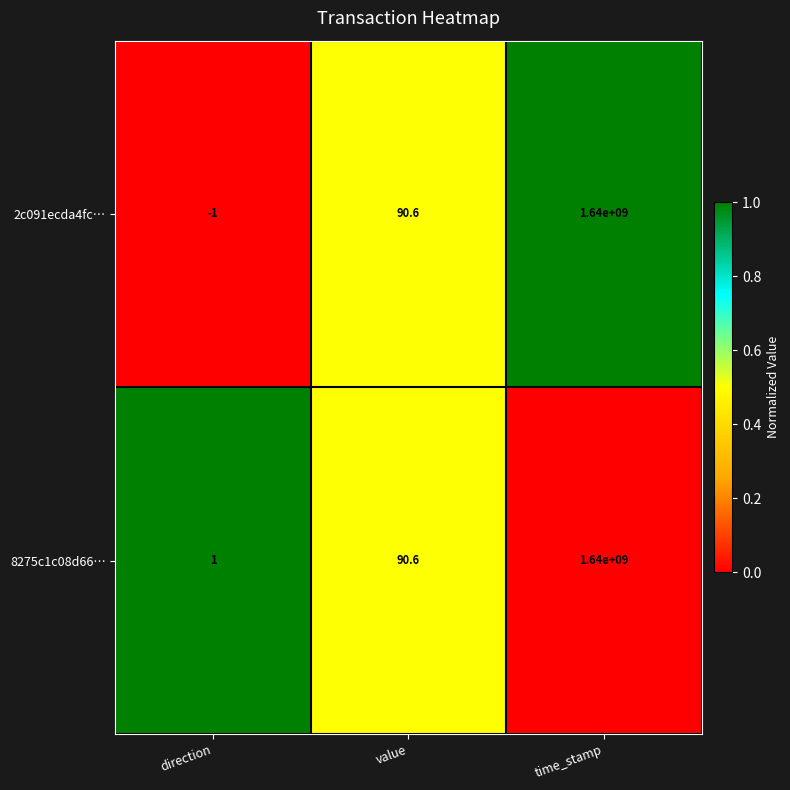

Reading right to left, transcribe all the data shown in this chart.

2c091ecda4fc…: time_stamp=1640000000.0	value=90.6	direction=-1.0
8275c1c08d66…: time_stamp=1640000000.0	value=90.6	direction=1.0